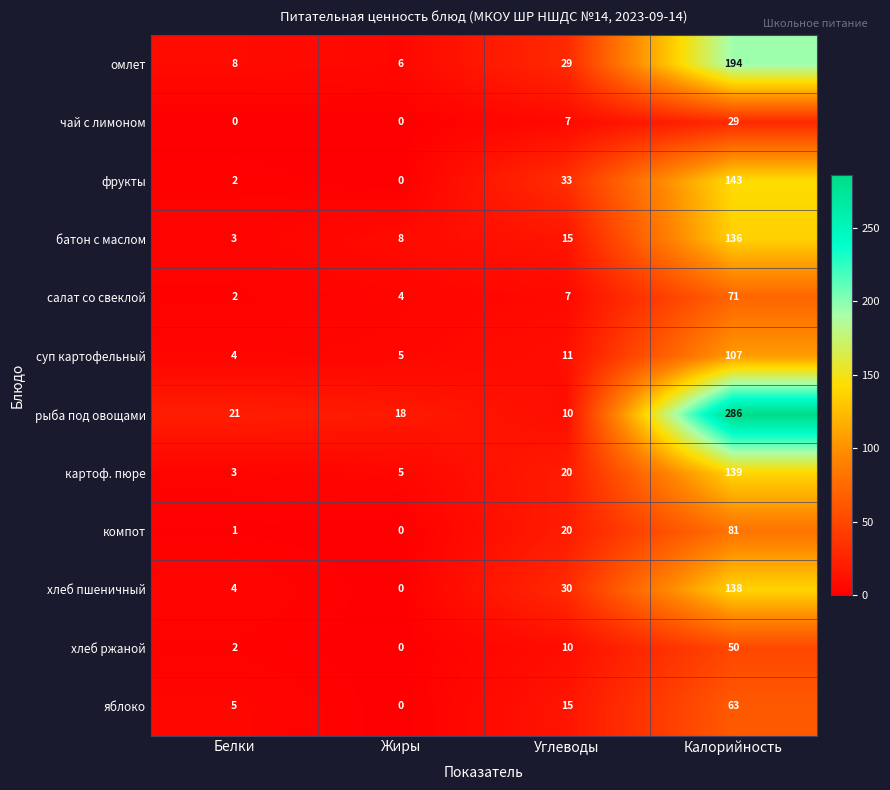

The value of суп картофельный at Жиры is 8. True or false?

False